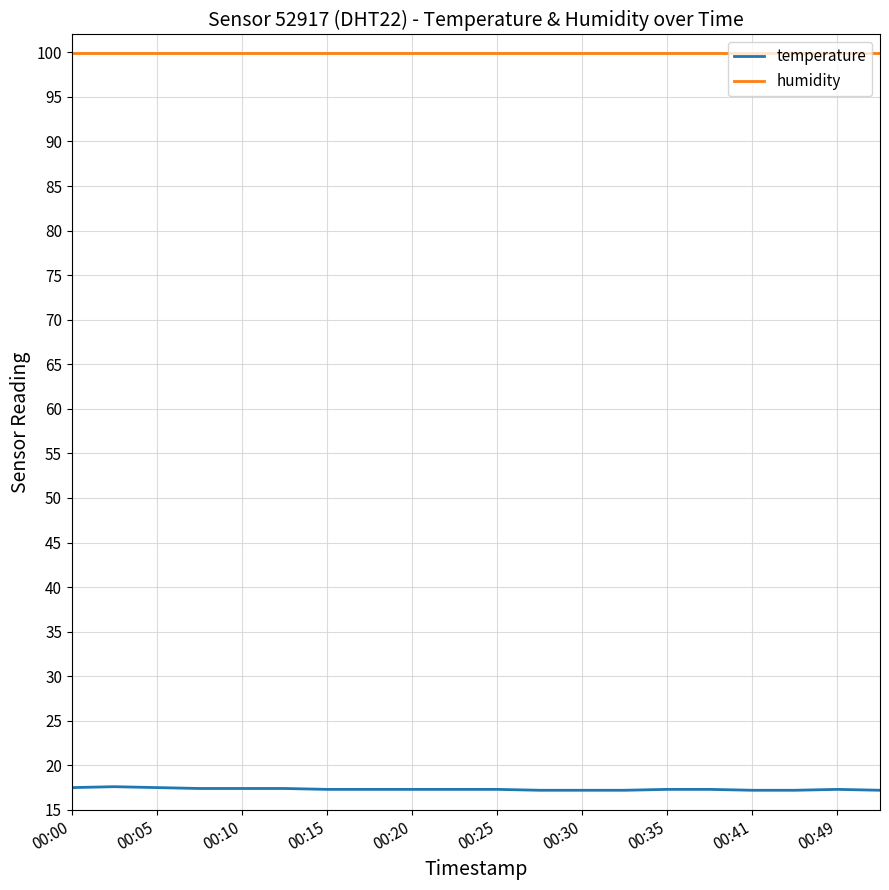

Which series has the largest range (max minus min)?

temperature